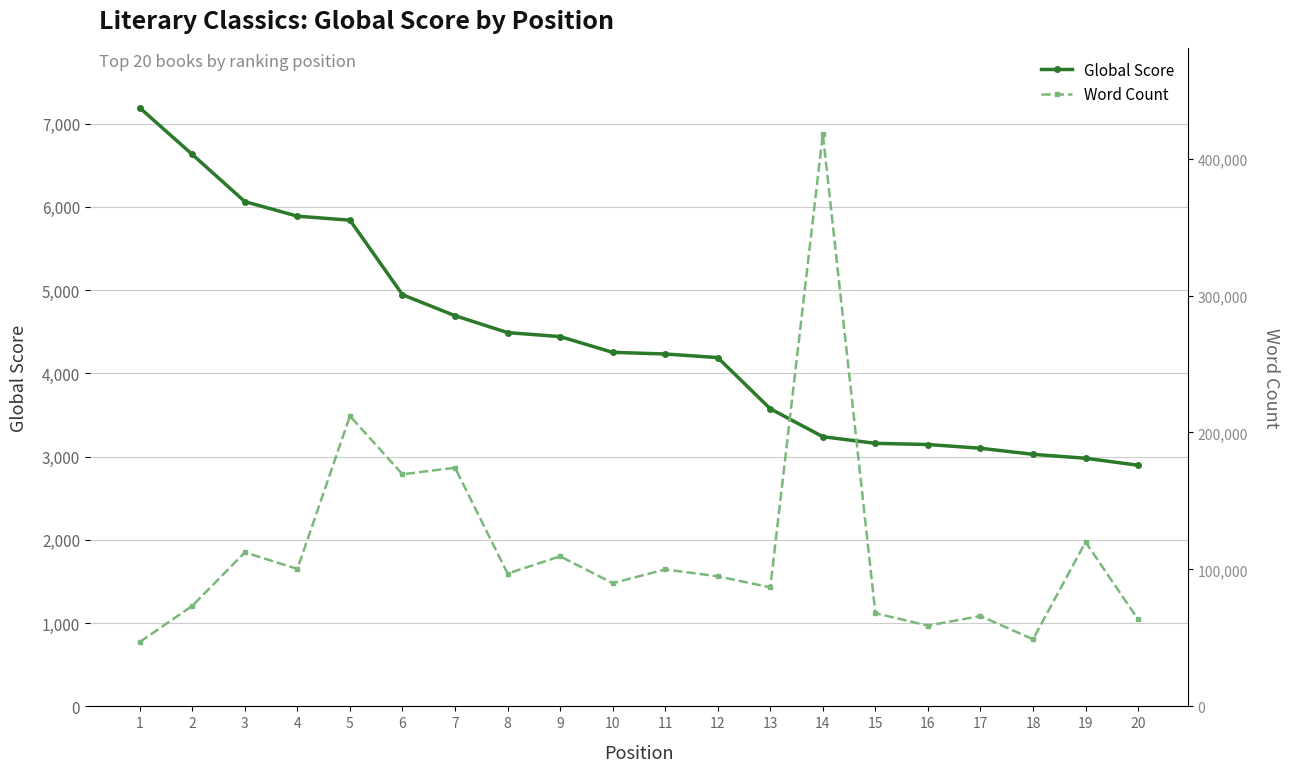

What is the difference between the maximum and minimum values in the Global Score series?

4292